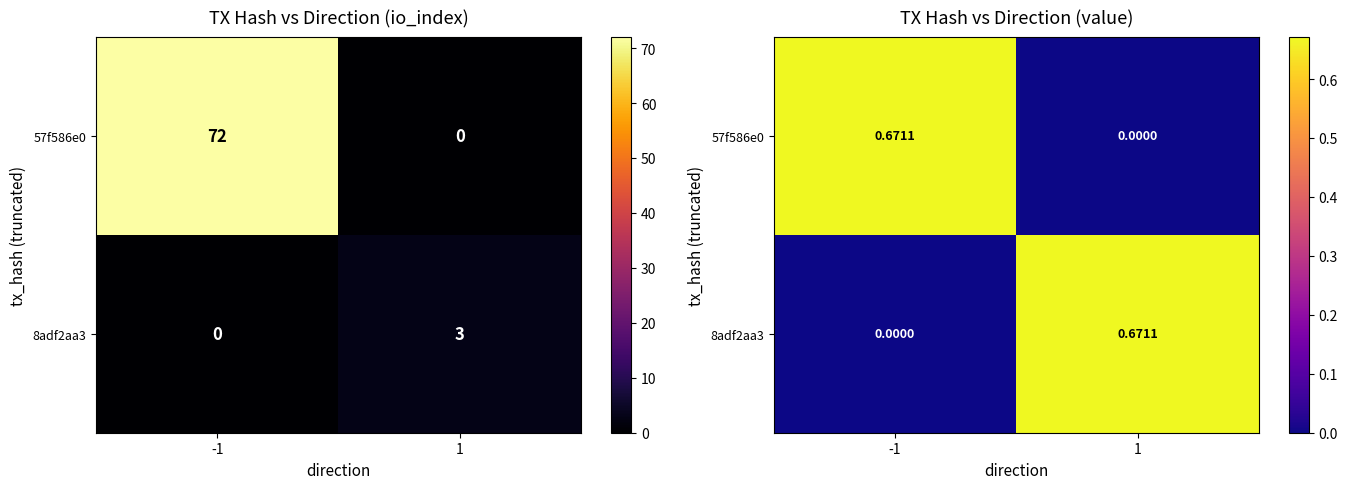

The value of 57f586e0 at -1 is 1.2. True or false?

False